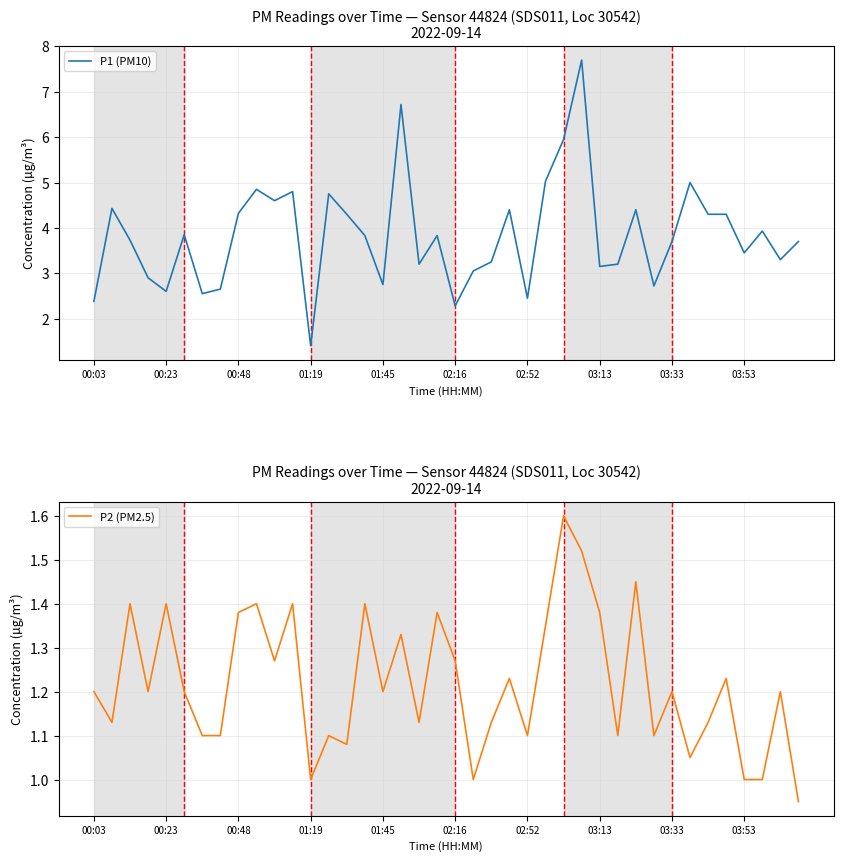

The value of P1 (PM10) at 02:16 is 2.3. True or false?

True